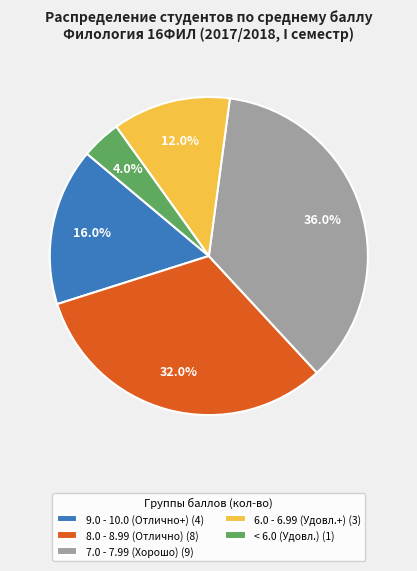

Rank the categories by value from lowest to highest.

< 6.0 (Удовл.) (1), 6.0 - 6.99 (Удовл.+) (3), 9.0 - 10.0 (Отлично+) (4), 8.0 - 8.99 (Отлично) (8), 7.0 - 7.99 (Хорошо) (9)